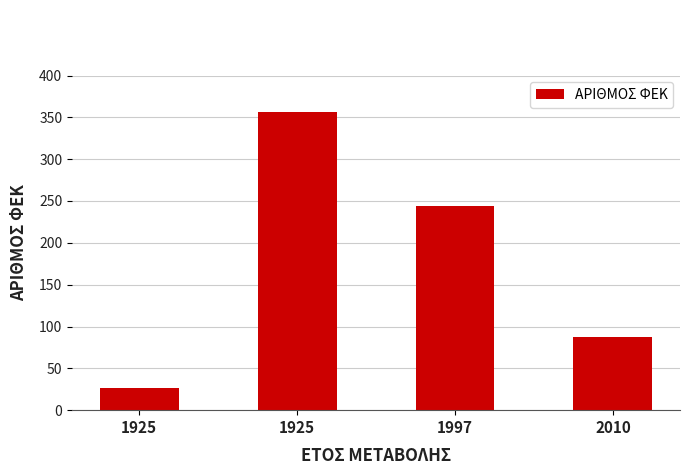

Read the value at 1925, to the nearest 10.

360